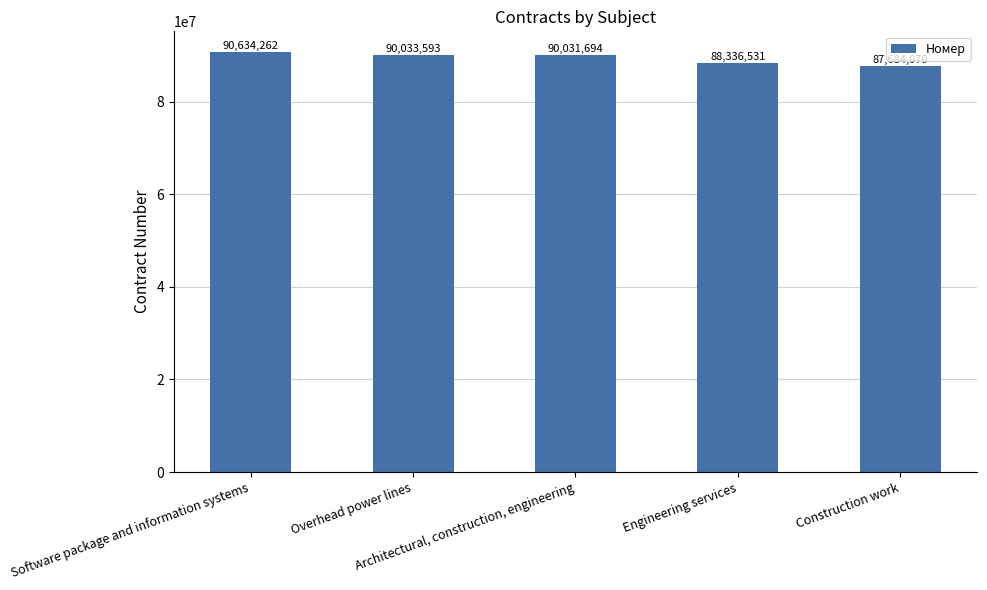

What position from the right is Overhead power lines?

4